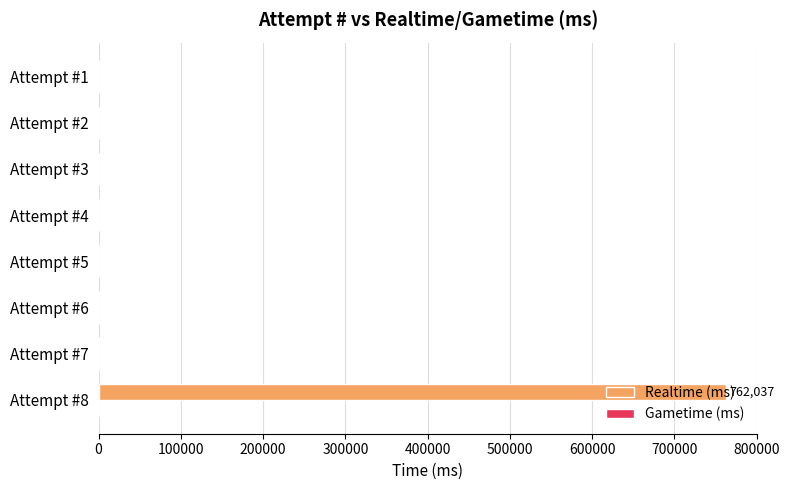

Is it true that the value at Attempt #1 is 0?

True